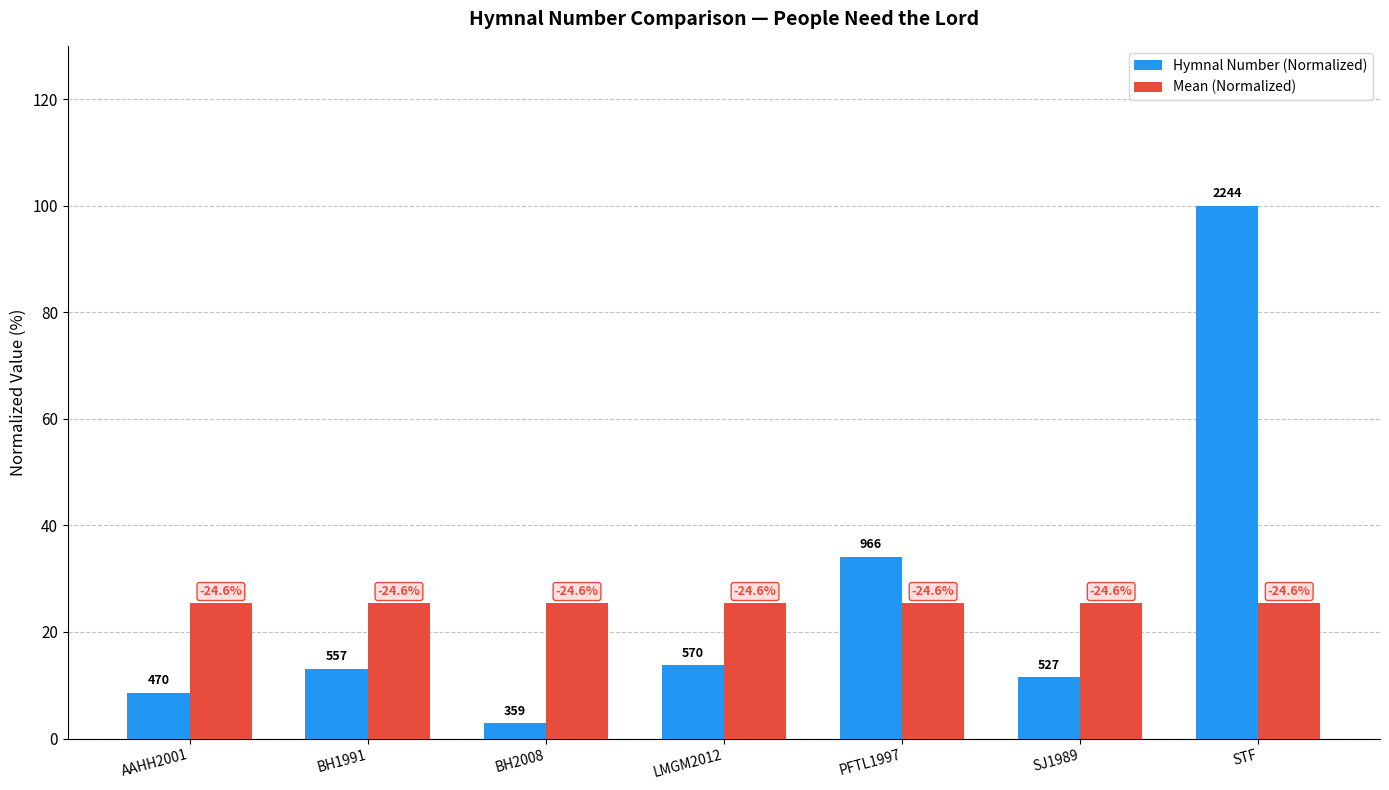

How many bars are there in each group?

2